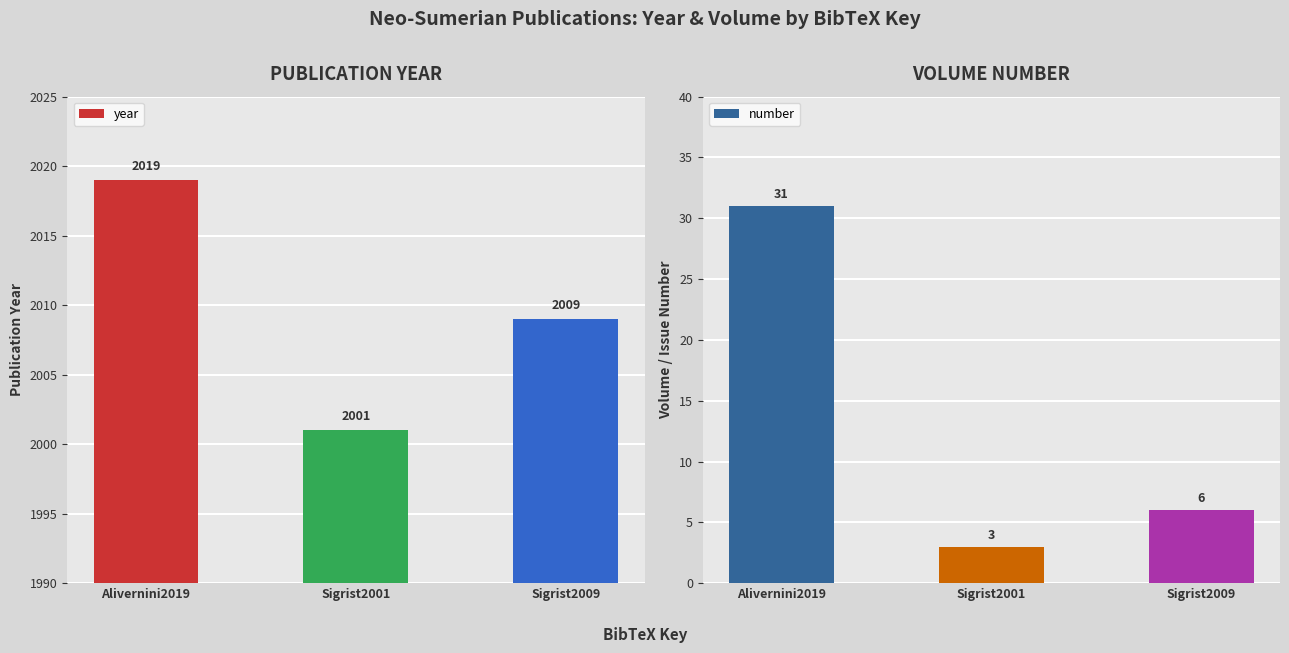

What is the maximum value for year?

2019